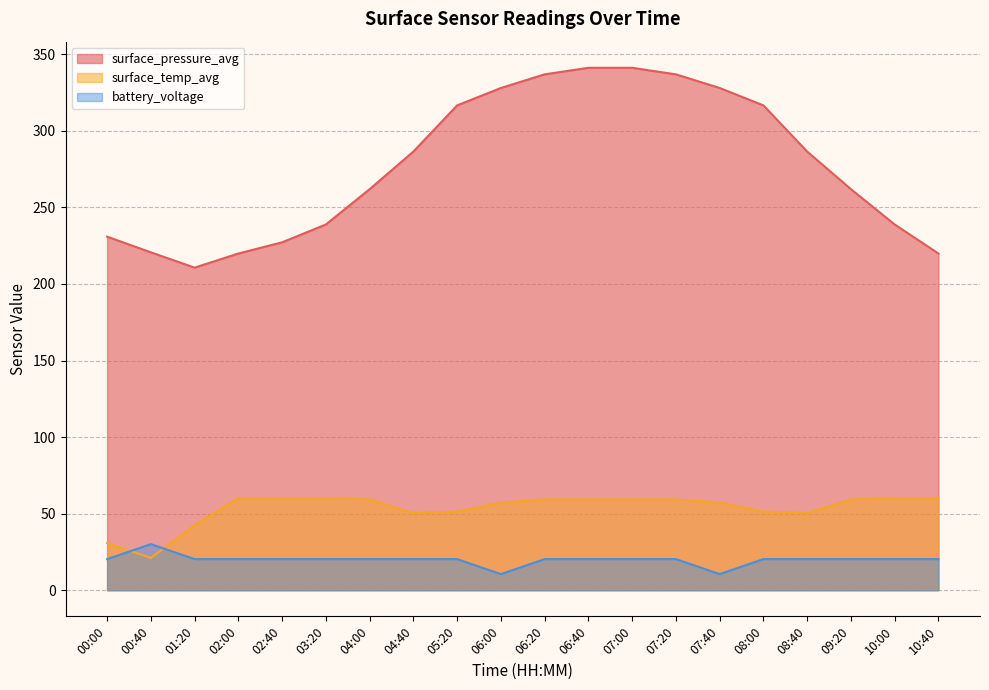

Between 02:40 and 06:00, which series saw the biggest shift?

surface_pressure_avg